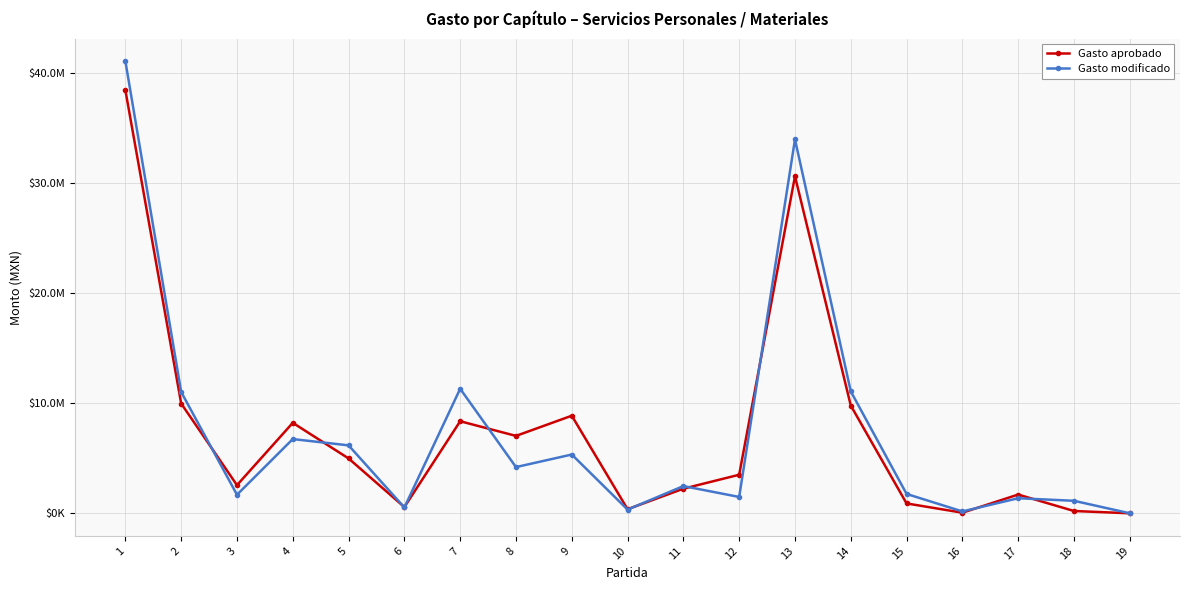

What is the total value across all series at 14?

20846412.1